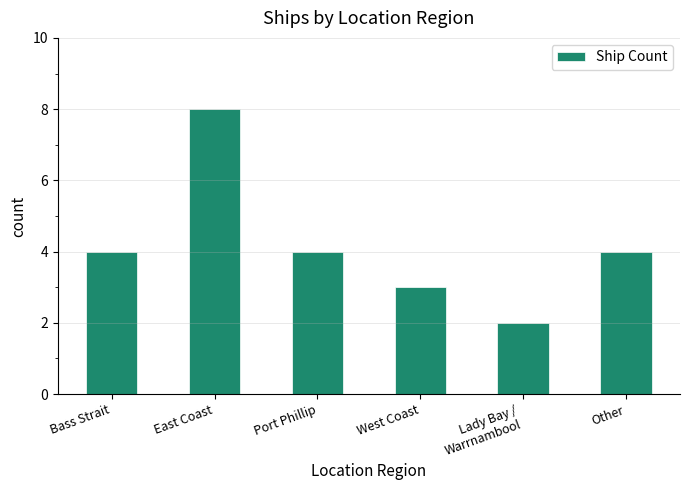

What is the maximum value shown in the chart?

8